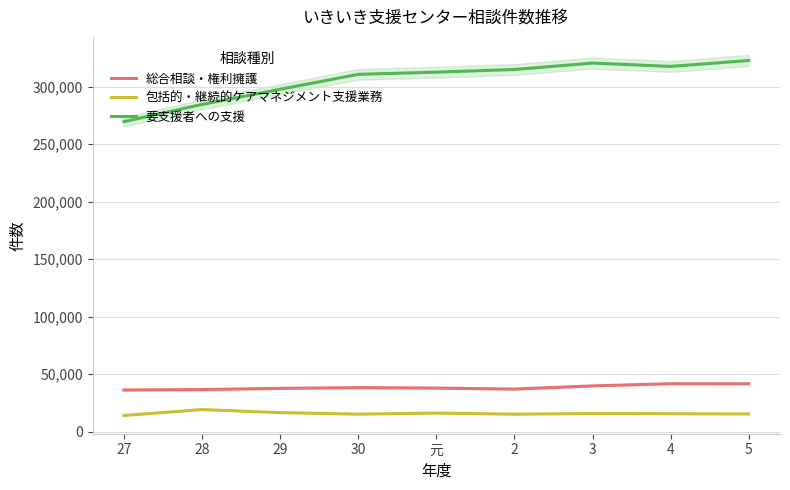

Which series has the largest total across all categories?

要支援者への支援